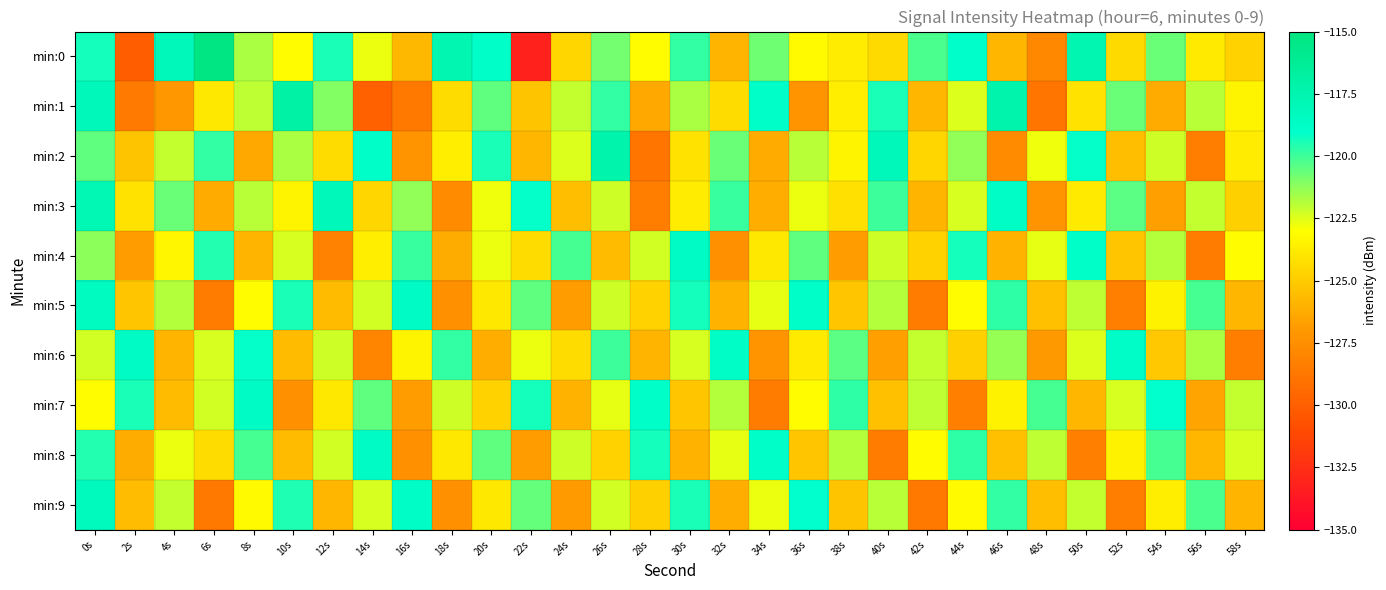

Reading left to right, what are all the values shown in this chart?

min:0: 0s=-119.4	2s=-130.1	4s=-118.2	6s=-115.2	8s=-121.7	10s=-123.1	12s=-119.4	14s=-122.7	16s=-125.7	18s=-117.6	20s=-118.9	22s=-133.2	24s=-124.6	26s=-120.8	28s=-123.1	30s=-119.8	32s=-125.9	34s=-120.7	36s=-123.2	38s=-123.7	40s=-124.4	42s=-120.2	44s=-118.9	46s=-125.9	48s=-127.8	50s=-117.6	52s=-124.4	54s=-120.6	56s=-123.8	58s=-124.8
min:1: 0s=-118.2	2s=-128.6	4s=-127.0	6s=-123.8	8s=-122.0	10s=-117.0	12s=-121.0	14s=-130.0	16s=-128.7	18s=-124.4	20s=-120.5	22s=-125.3	24s=-122.1	26s=-119.8	28s=-126.4	30s=-121.7	32s=-124.3	34s=-118.9	36s=-127.2	38s=-123.6	40s=-119.4	42s=-125.8	44s=-122.5	46s=-117.3	48s=-128.9	50s=-124.1	52s=-120.7	54s=-126.3	56s=-121.9	58s=-123.4
min:2: 0s=-120.5	2s=-125.3	4s=-122.1	6s=-119.8	8s=-126.4	10s=-121.7	12s=-124.3	14s=-118.9	16s=-127.2	18s=-123.6	20s=-119.4	22s=-125.8	24s=-122.5	26s=-117.3	28s=-128.9	30s=-124.1	32s=-120.7	34s=-126.3	36s=-121.9	38s=-123.4	40s=-118.2	42s=-124.6	44s=-121.3	46s=-127.7	48s=-122.8	50s=-119.1	52s=-125.5	54s=-122.2	56s=-128.4	58s=-123.7
min:3: 0s=-117.8	2s=-124.1	4s=-120.7	6s=-126.3	8s=-121.9	10s=-123.4	12s=-118.2	14s=-124.6	16s=-121.3	18s=-127.7	20s=-122.8	22s=-119.1	24s=-125.5	26s=-122.2	28s=-128.4	30s=-123.7	32s=-119.9	34s=-126.1	36s=-122.7	38s=-124.2	40s=-120.0	42s=-125.9	44s=-122.4	46s=-118.7	48s=-127.3	50s=-123.8	52s=-120.4	54s=-126.7	56s=-122.1	58s=-124.8
min:4: 0s=-121.2	2s=-126.8	4s=-123.3	6s=-119.6	8s=-125.9	10s=-122.4	12s=-128.1	14s=-123.6	16s=-119.9	18s=-126.2	20s=-122.7	22s=-124.3	24s=-120.1	26s=-125.7	28s=-122.3	30s=-118.6	32s=-127.4	34s=-123.9	36s=-120.5	38s=-126.8	40s=-122.2	42s=-124.7	44s=-119.3	46s=-126.0	48s=-122.6	50s=-118.9	52s=-125.2	54s=-121.8	56s=-128.5	58s=-123.1
min:5: 0s=-118.5	2s=-125.2	4s=-121.8	6s=-128.5	8s=-123.1	10s=-119.4	12s=-125.7	14s=-122.3	16s=-118.6	18s=-127.4	20s=-123.9	22s=-120.5	24s=-126.8	26s=-122.2	28s=-124.7	30s=-119.3	32s=-126.0	34s=-122.6	36s=-118.9	38s=-125.2	40s=-121.8	42s=-128.5	44s=-123.1	46s=-119.7	48s=-125.4	50s=-122.0	52s=-128.3	54s=-123.5	56s=-120.1	58s=-125.8
min:6: 0s=-122.3	2s=-118.6	4s=-125.9	6s=-122.4	8s=-119.1	10s=-125.7	12s=-122.2	14s=-128.0	16s=-123.4	18s=-119.8	20s=-126.1	22s=-122.7	24s=-124.3	26s=-120.0	28s=-125.9	30s=-122.4	32s=-118.7	34s=-127.3	36s=-123.8	38s=-120.4	40s=-126.7	42s=-122.1	44s=-124.8	46s=-121.4	48s=-127.0	50s=-122.5	52s=-118.8	54s=-125.1	56s=-121.7	58s=-128.4
min:7: 0s=-123.1	2s=-119.4	4s=-125.7	6s=-122.3	8s=-118.6	10s=-127.4	12s=-123.9	14s=-120.5	16s=-126.8	18s=-122.2	20s=-124.7	22s=-119.3	24s=-126.0	26s=-122.6	28s=-118.9	30s=-125.2	32s=-121.8	34s=-128.5	36s=-123.1	38s=-119.7	40s=-125.4	42s=-122.0	44s=-128.3	46s=-123.5	48s=-120.1	50s=-125.8	52s=-122.4	54s=-119.0	56s=-126.5	58s=-122.1
min:8: 0s=-119.6	2s=-126.2	4s=-122.7	6s=-124.3	8s=-120.1	10s=-125.7	12s=-122.3	14s=-118.6	16s=-127.4	18s=-123.9	20s=-120.5	22s=-126.8	24s=-122.2	26s=-124.7	28s=-119.3	30s=-126.0	32s=-122.6	34s=-118.9	36s=-125.2	38s=-121.8	40s=-128.5	42s=-123.1	44s=-119.7	46s=-125.4	48s=-122.0	50s=-128.3	52s=-123.5	54s=-120.1	56s=-125.8	58s=-122.4
min:9: 0s=-118.3	2s=-125.6	4s=-122.1	6s=-128.7	8s=-123.2	10s=-119.5	12s=-125.8	14s=-122.4	16s=-118.7	18s=-127.5	20s=-123.9	22s=-120.6	24s=-126.9	26s=-122.3	28s=-124.8	30s=-119.4	32s=-126.1	34s=-122.7	36s=-119.0	38s=-125.3	40s=-121.9	42s=-128.6	44s=-123.2	46s=-119.8	48s=-125.5	50s=-122.1	52s=-128.4	54s=-123.6	56s=-120.2	58s=-125.9